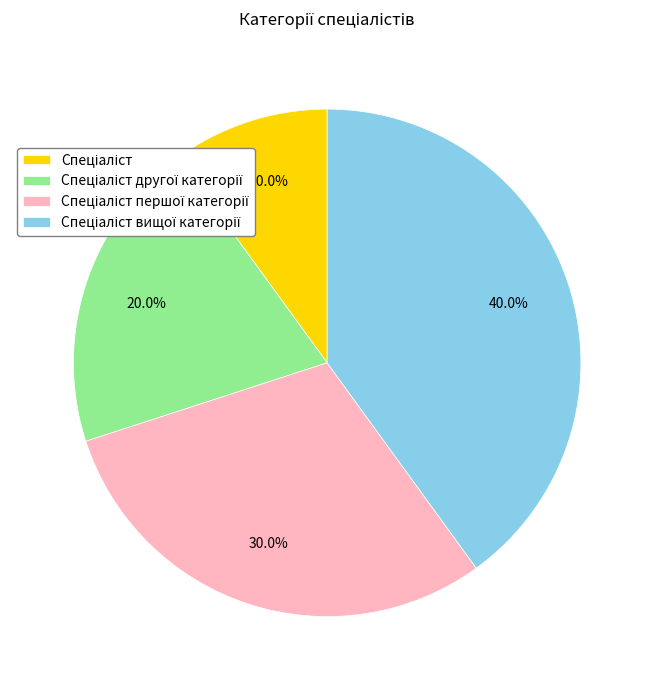

Is there a majority slice in this chart?

No